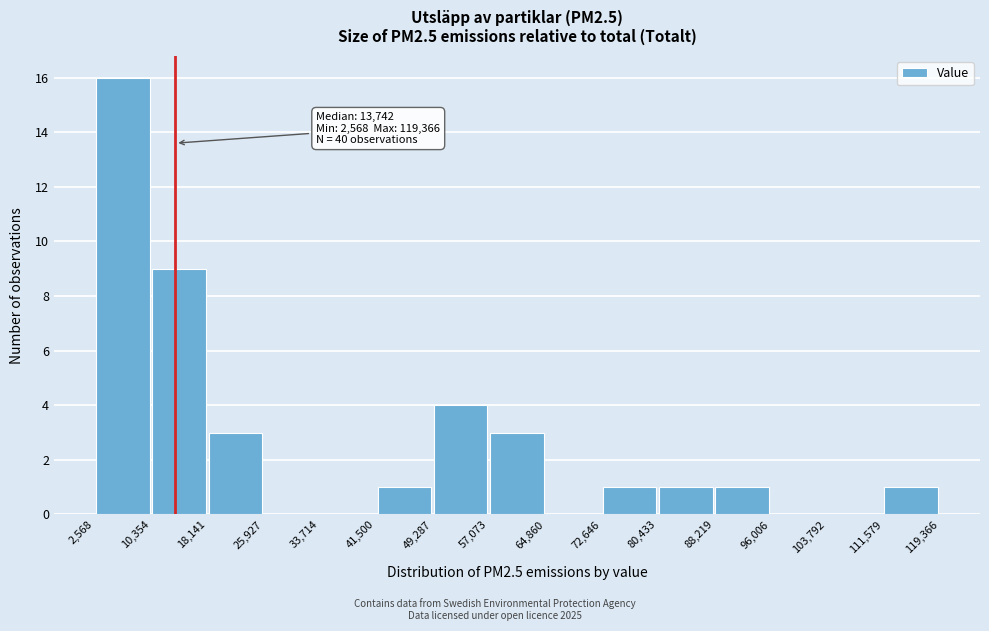

Over which range of the x-axis is the bar tallest?

2,568 to 10,354